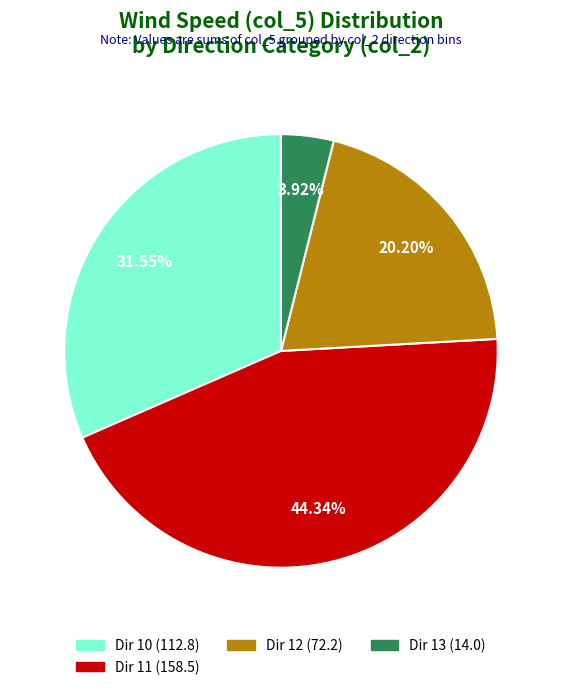

Does any single category account for the majority?

No